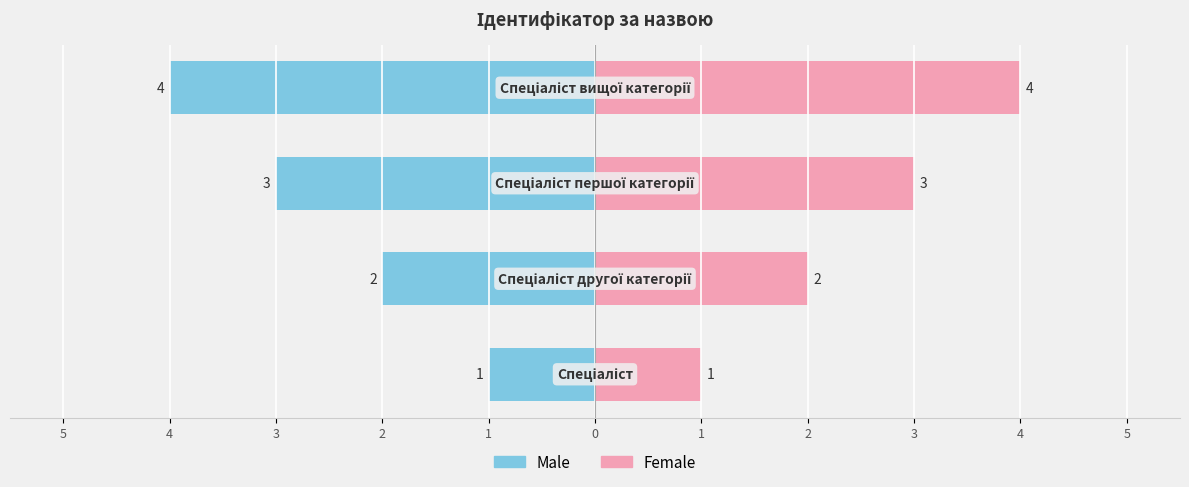

How many groups of bars are there?

4